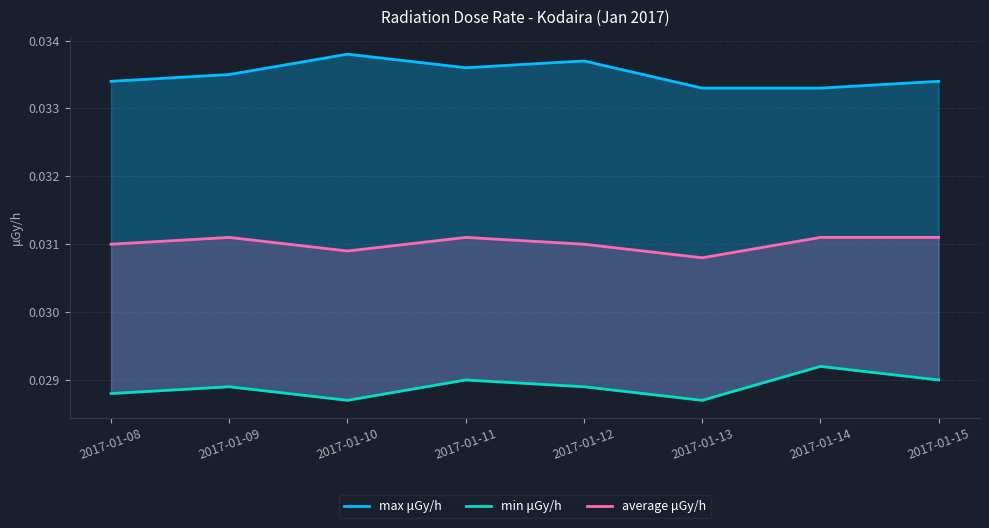

The max μGy/h series shows 0.0 at 2017-01-10. True or false?

True